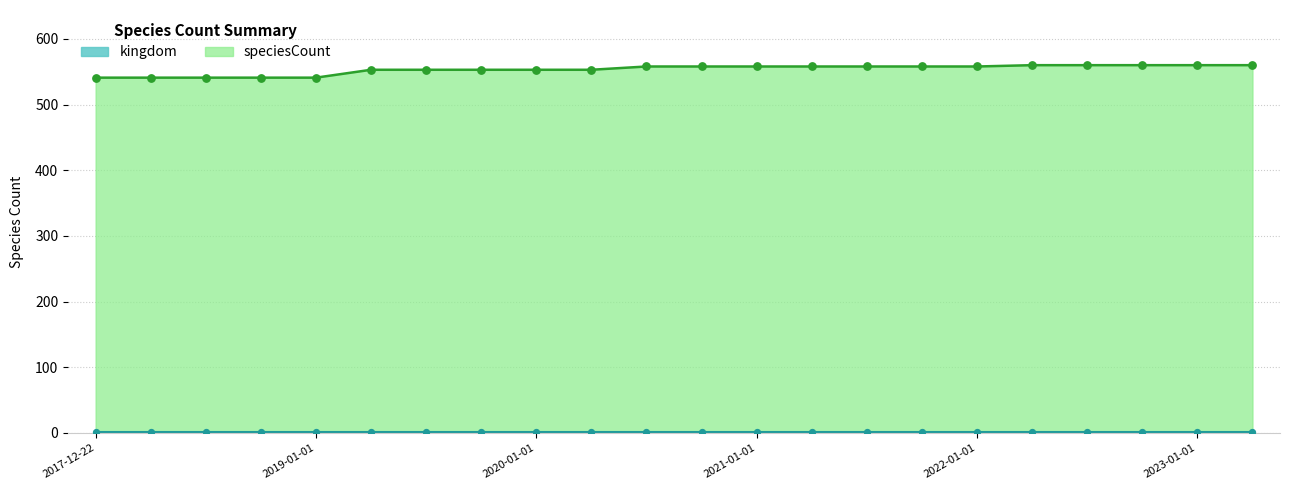

Which has a higher value, 2021-04-01 or 2022-04-01?

2022-04-01